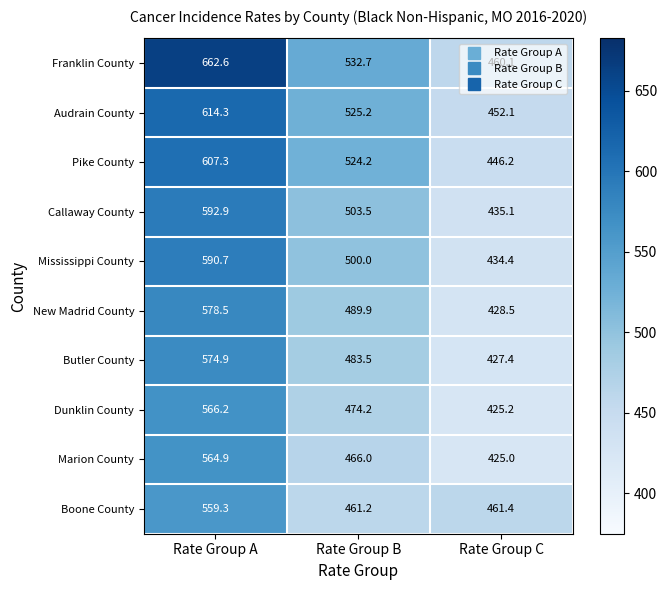

At which label does Butler County reach its minimum?

Rate Group C